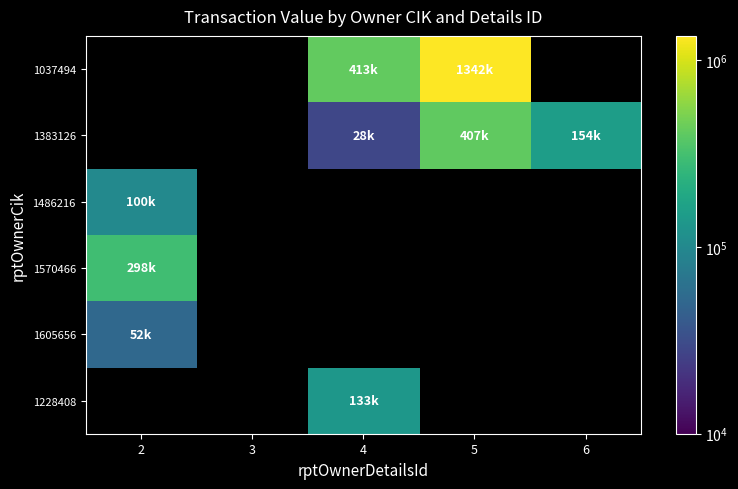

How many categories are shown in the chart?

5